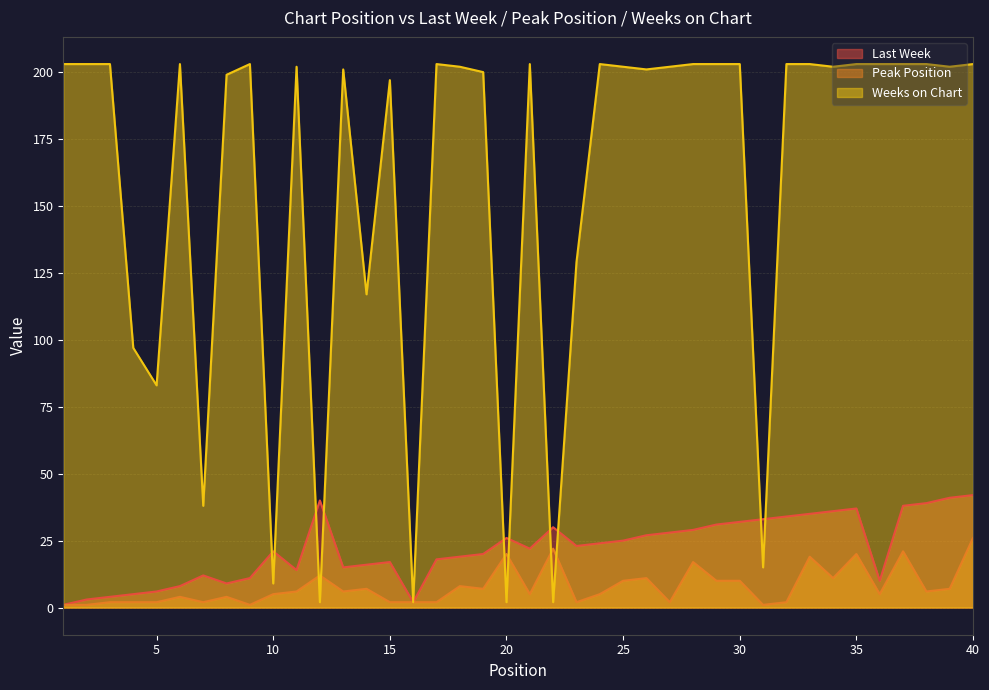

The Last Week series shows 39 at 26. True or false?

False